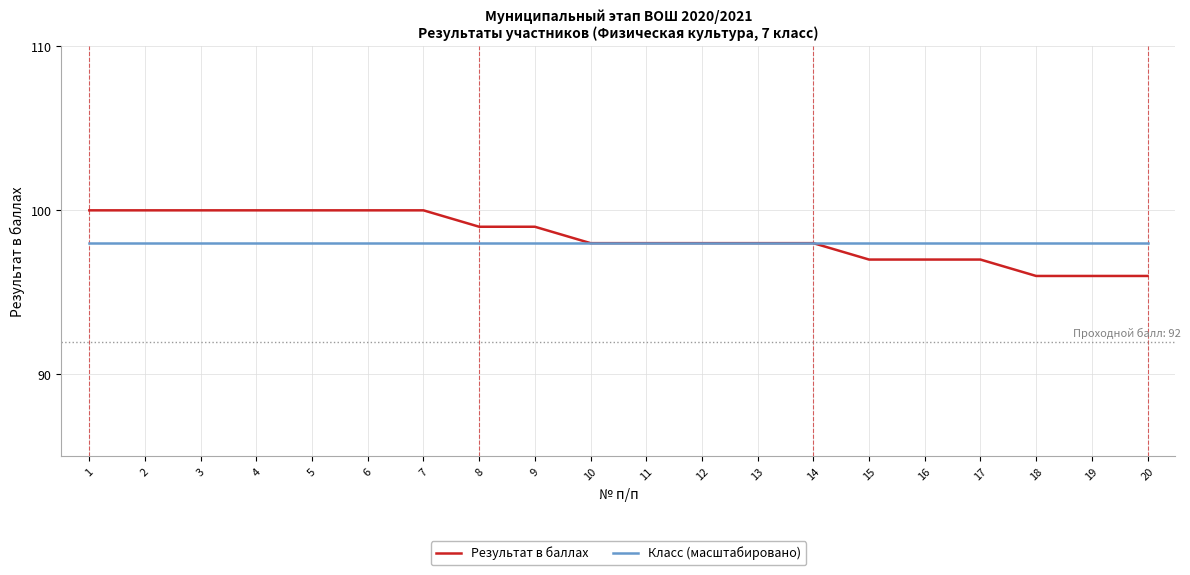

Which series changed the most between 6 and 16?

Результат в баллах